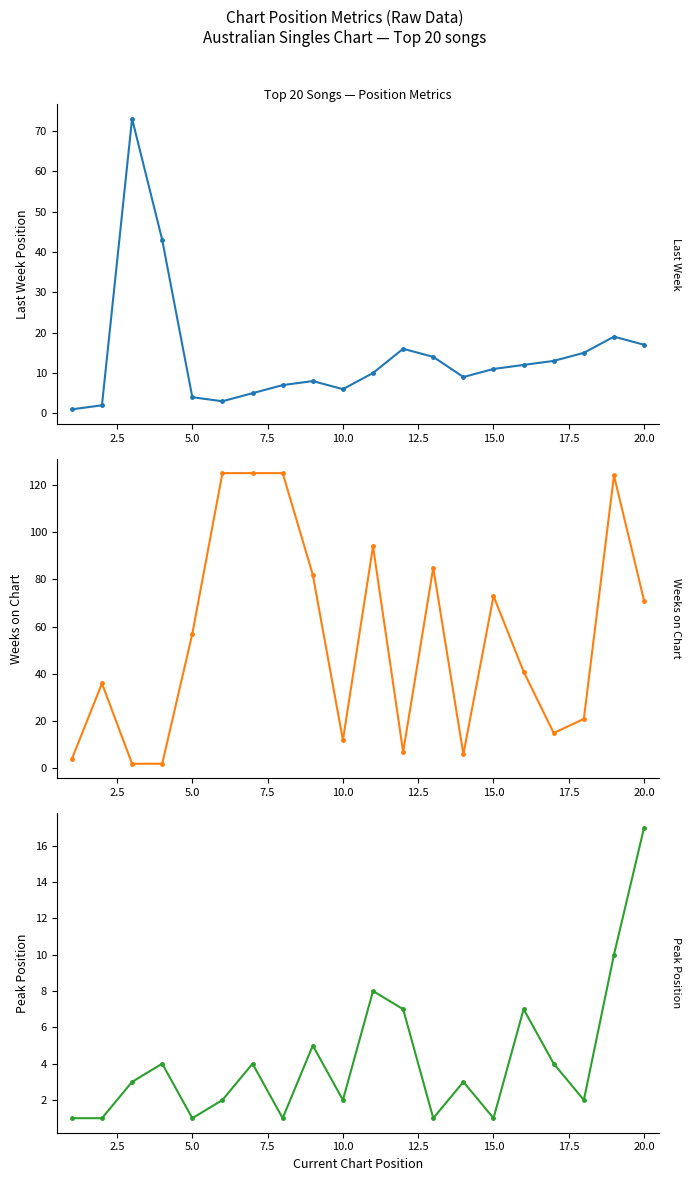

How many interior local valleys does the Peak Position series have?

6